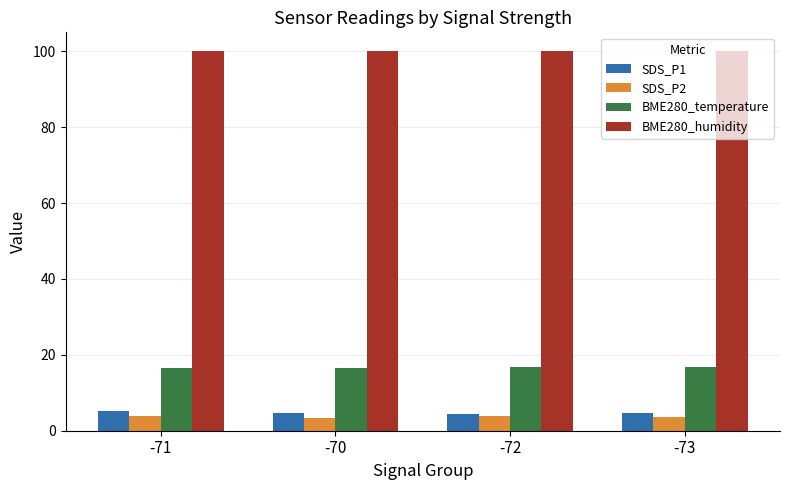

What is the greatest value displayed?

100.0